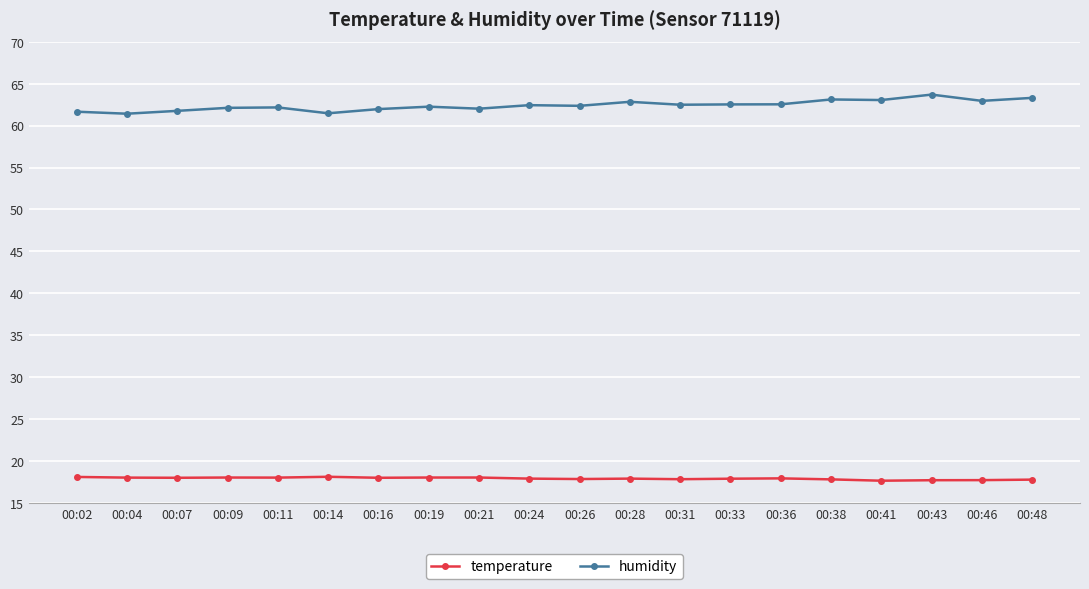

What is the difference between the highest and lowest values at 00:19?

44.2